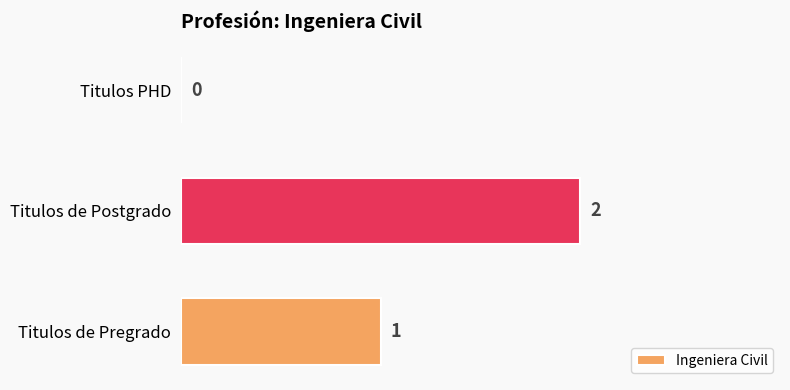

Are the bars grouped side by side (vs. stacked)?

No